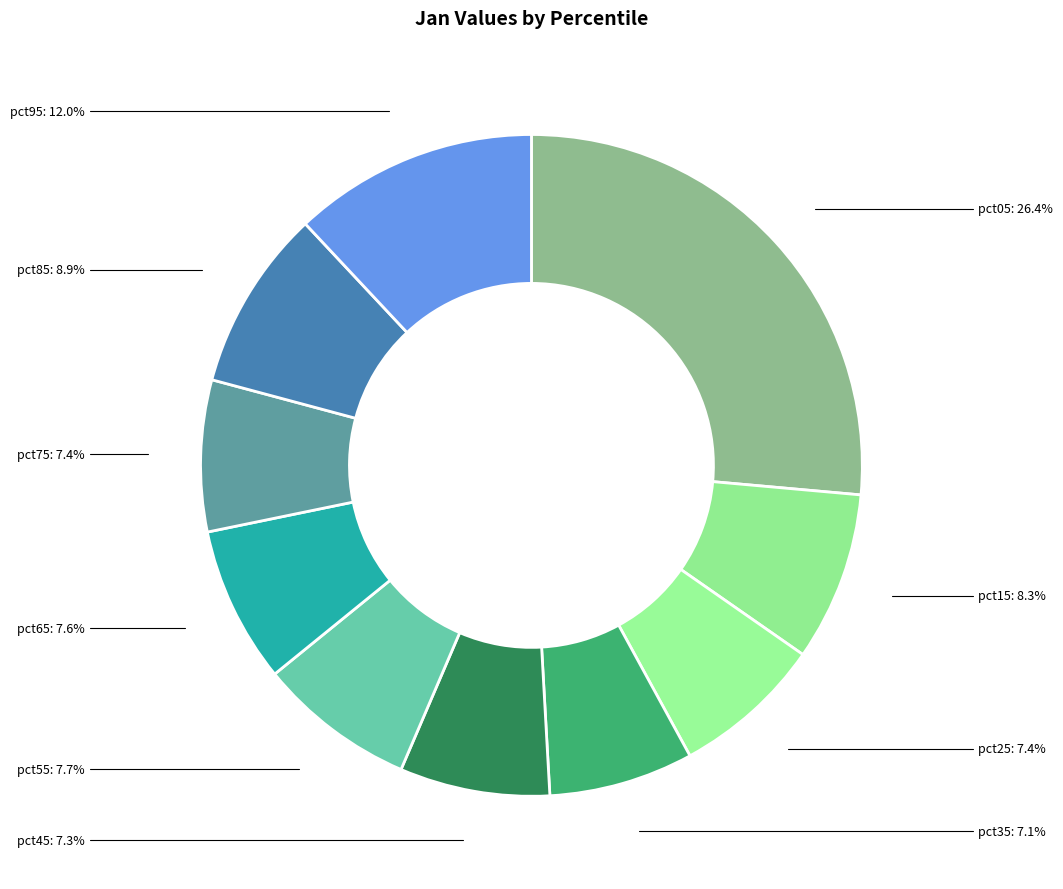

How many segments does this pie chart have?

10